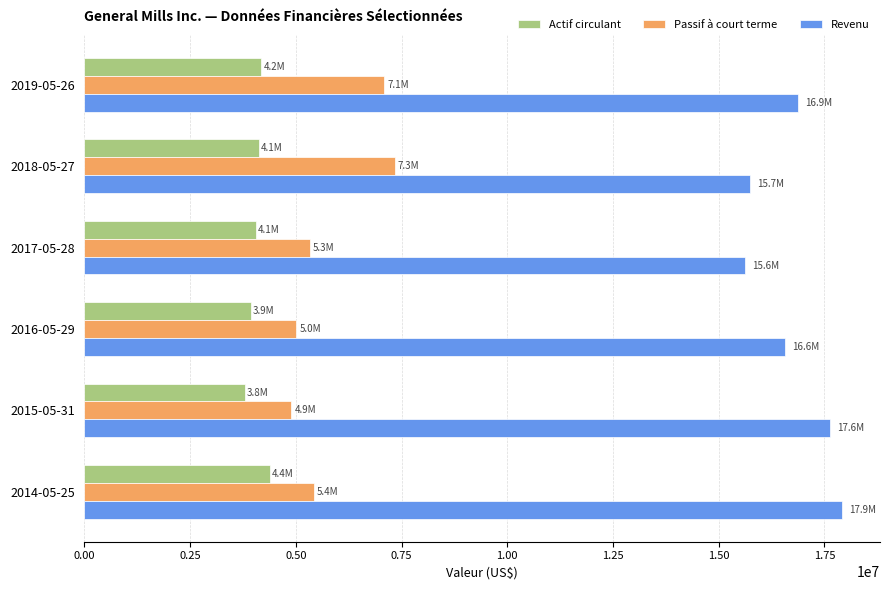

The value of Actif circulant at 2017-05-28 is 4061400. True or false?

True